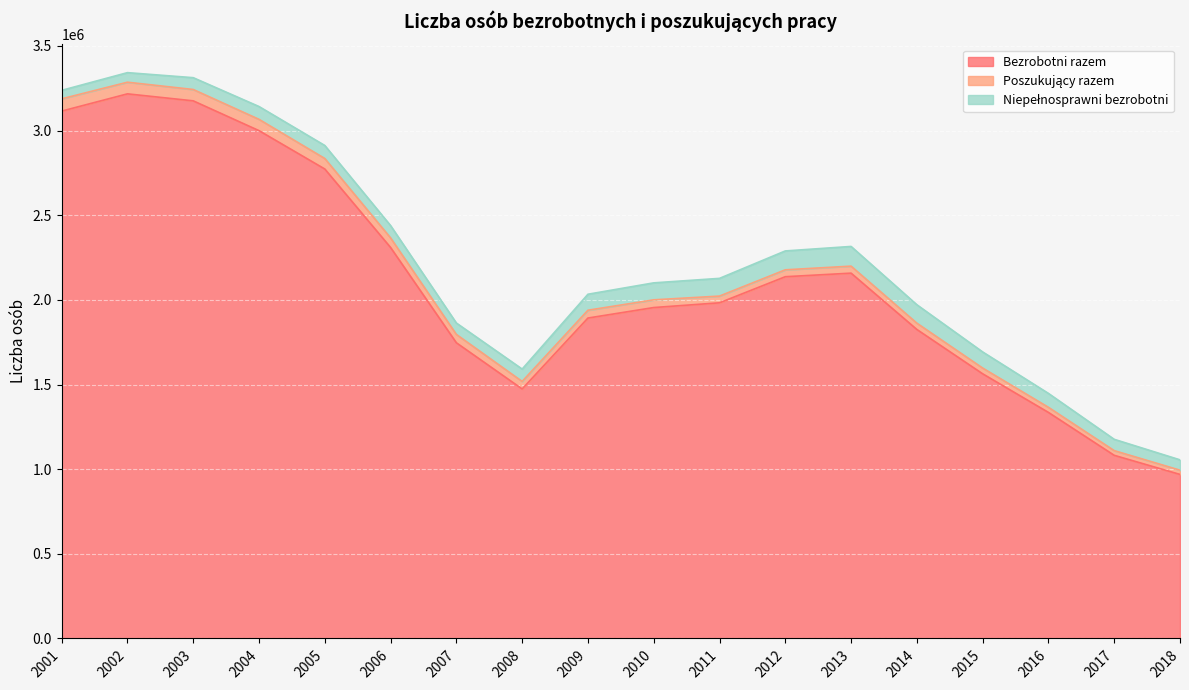

The Bezrobotni razem series shows 1892680 at 2009. True or false?

True